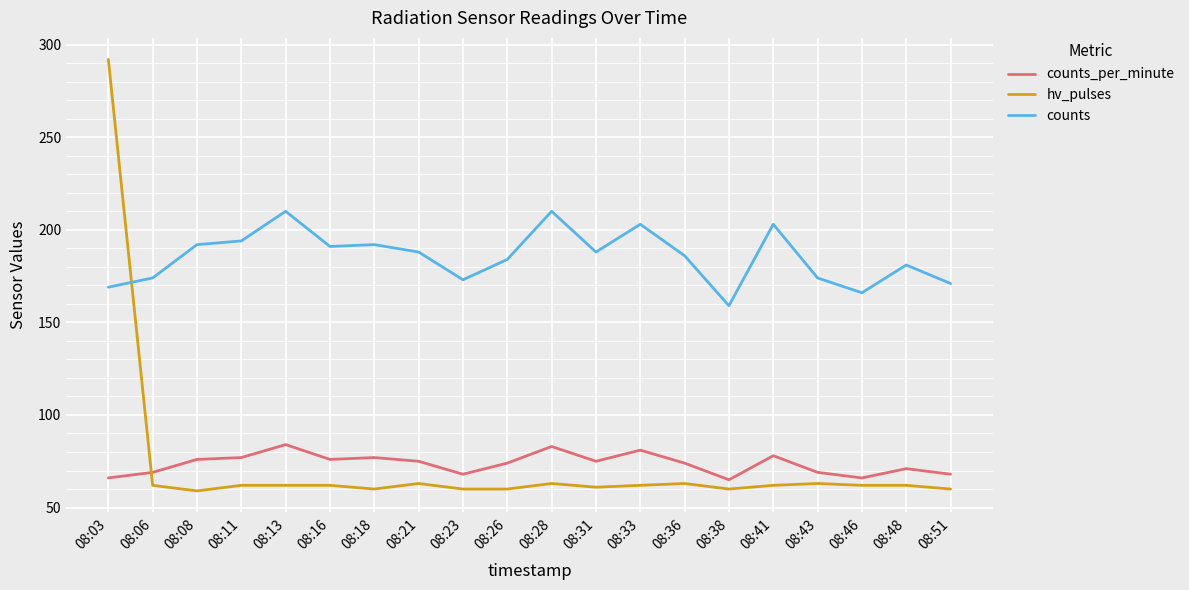

True or false: counts and counts_per_minute cross at least once.

False